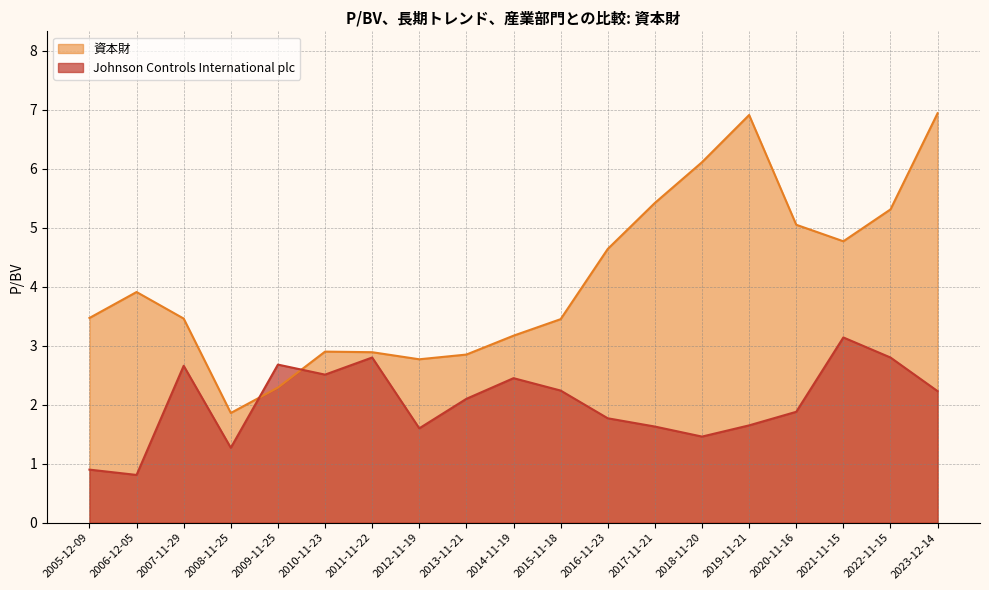

Between 2021-11-15 and 2016-11-23, which series saw the biggest shift?

Johnson Controls International plc